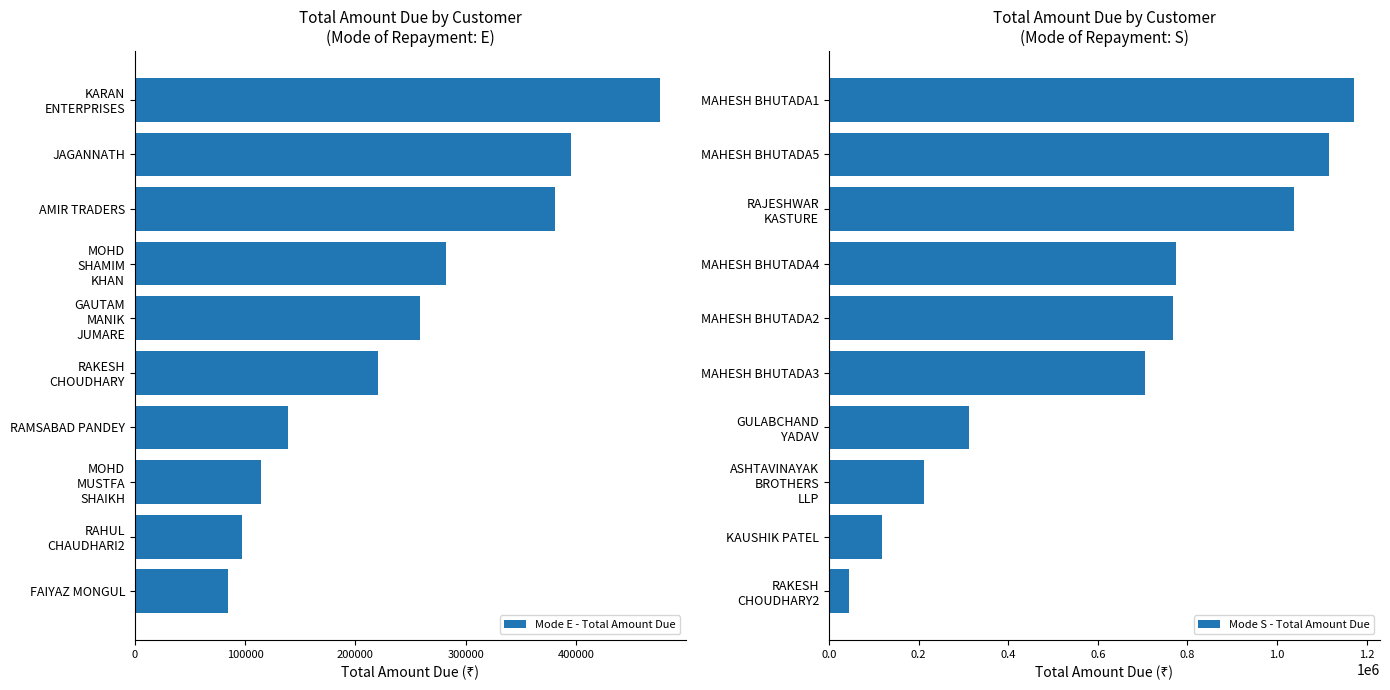

What is the minimum value for Mode E - Total Amount Due?

84563.9